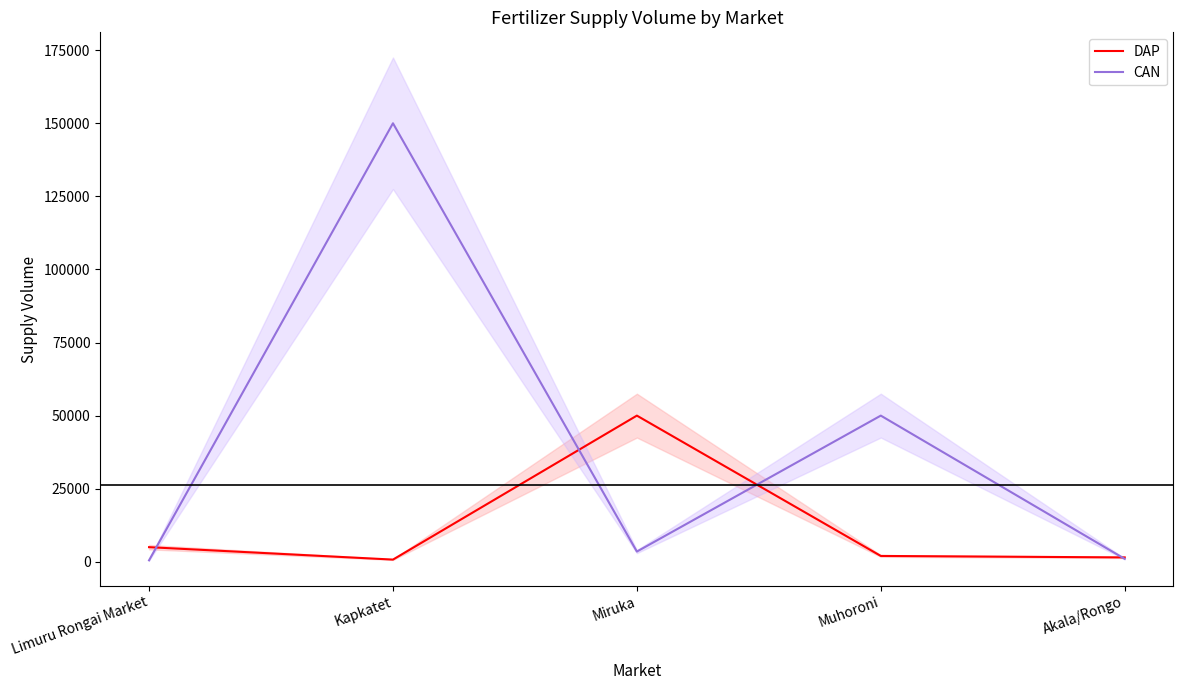

Is it true that DAP equals 2000 at Muhoroni?

True